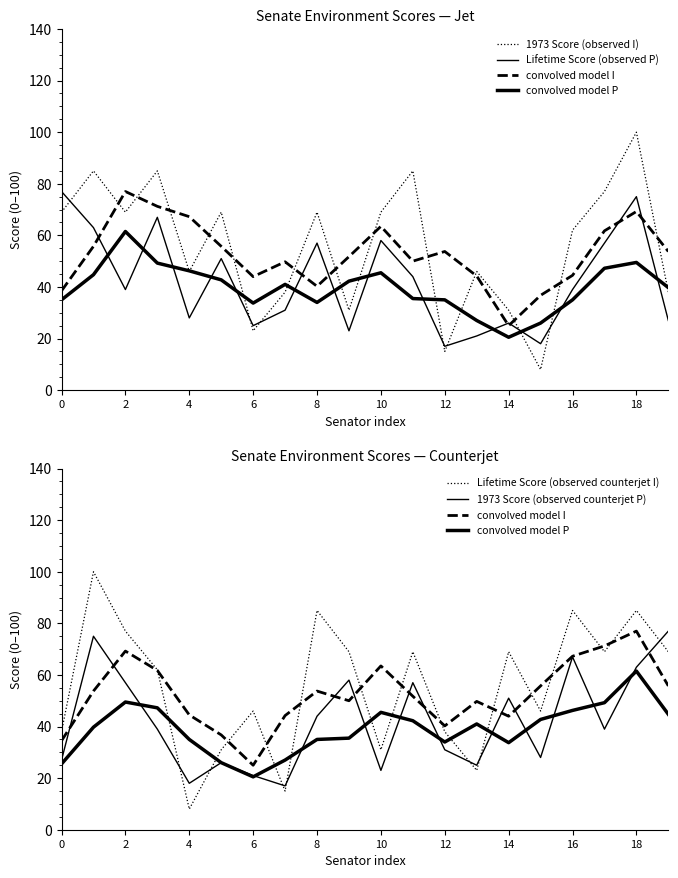

True or false: convolved model I has a value of 67.3 at 14.

False